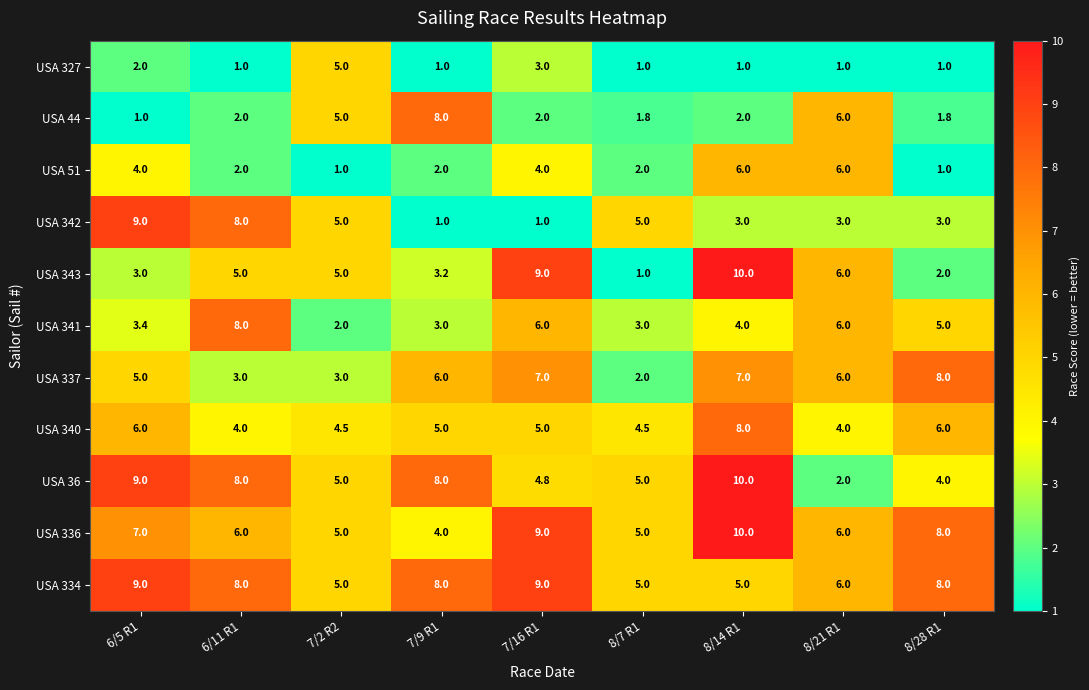

What value does the USA 44 series have at 6/11 R1?

2.0